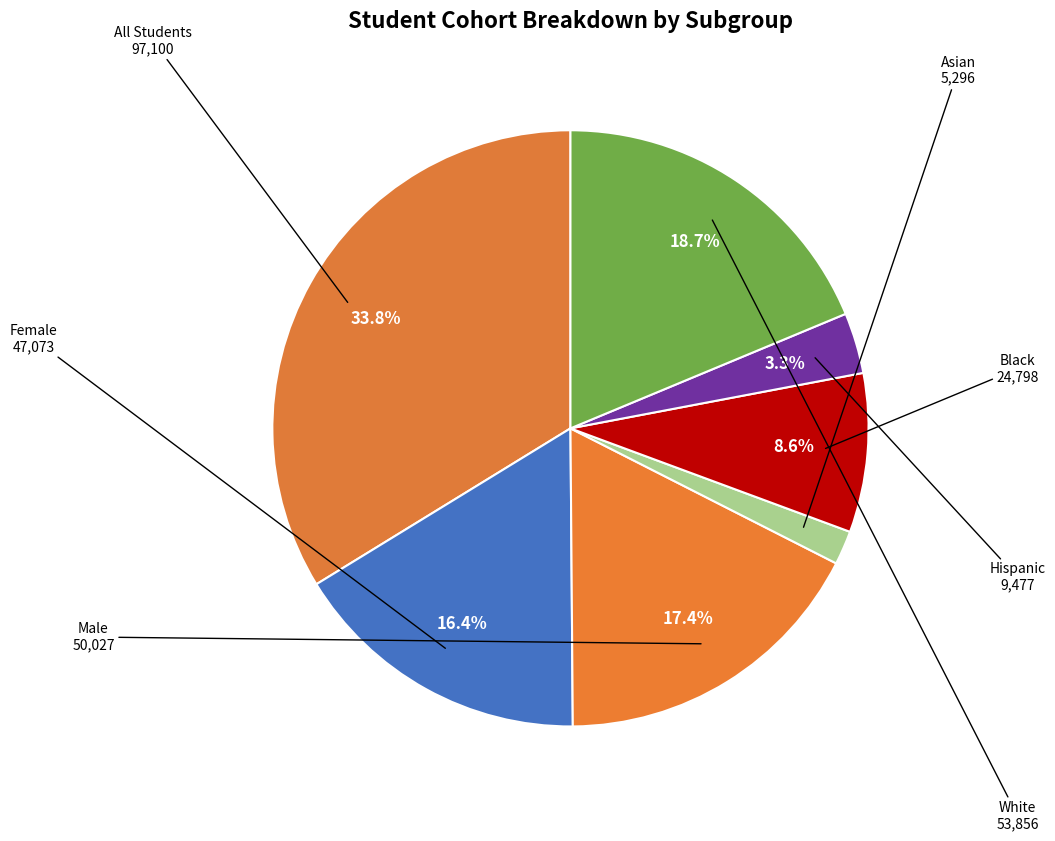

How many segments does this pie chart have?

7